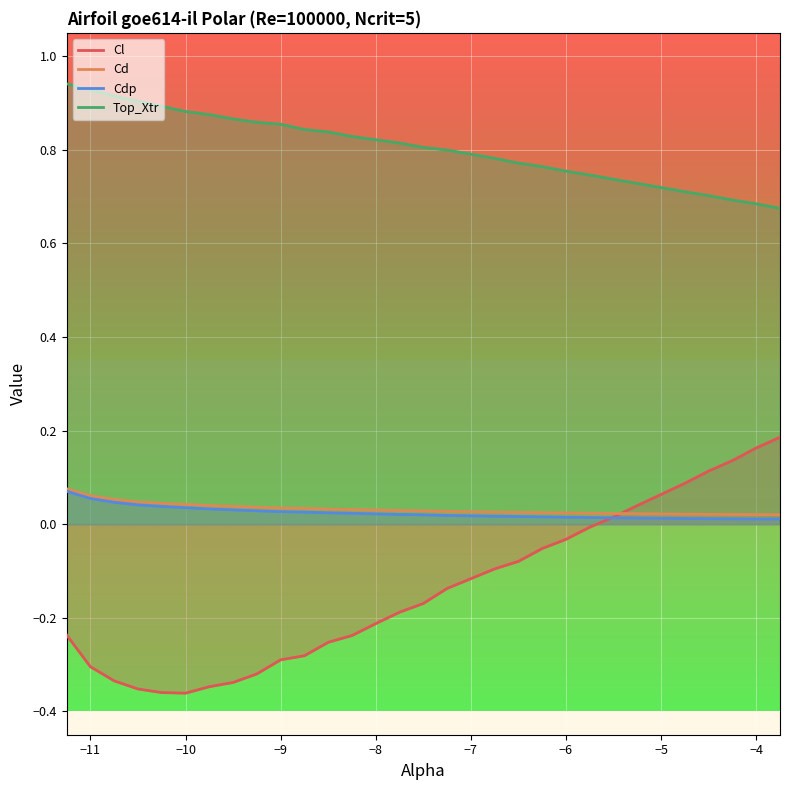

Which series has the widest spread of values?

Cl